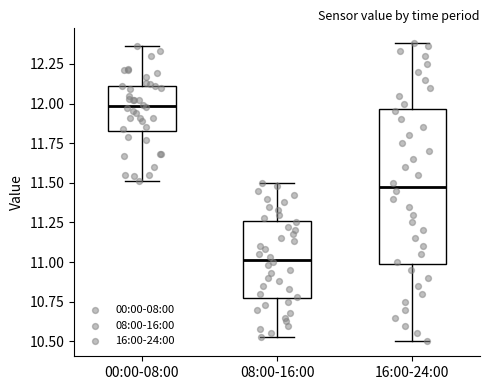

Reading left to right, transcribe this box plot: for each box, give where its median line is, the range the box spans, and where its two whiskers end, as read against the y-axis. The values are not printed on the chart, so give them approximately, as read against the axis.

00:00-08:00: median 12.00, box 11.85 to 12.10, whiskers 11.50 to 12.35
08:00-16:00: median 11.00, box 10.75 to 11.25, whiskers 10.55 to 11.50
16:00-24:00: median 11.50, box 11.00 to 11.95, whiskers 10.50 to 12.40